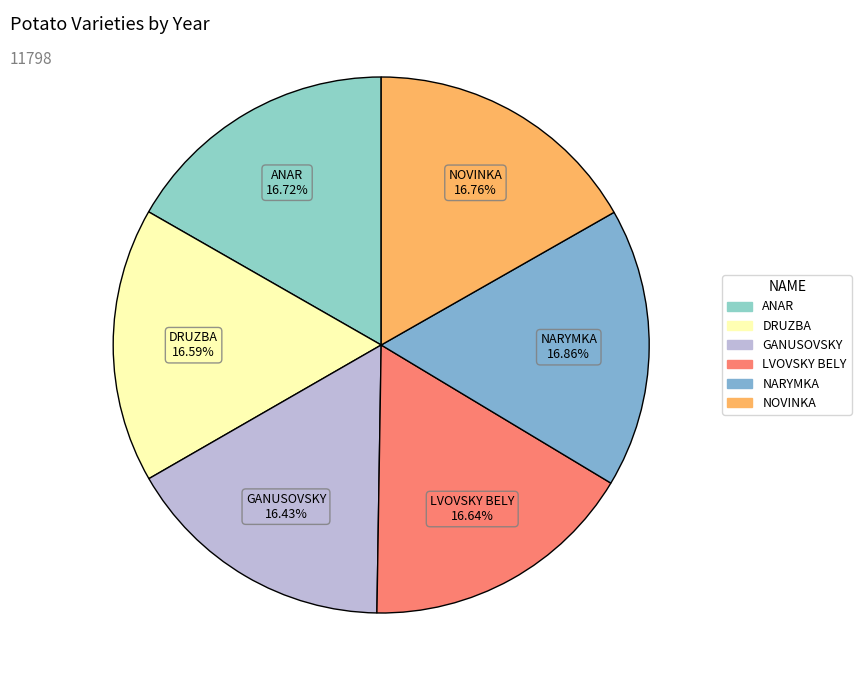

The DRUZBA slice represents 17% of the pie. True or false?

True